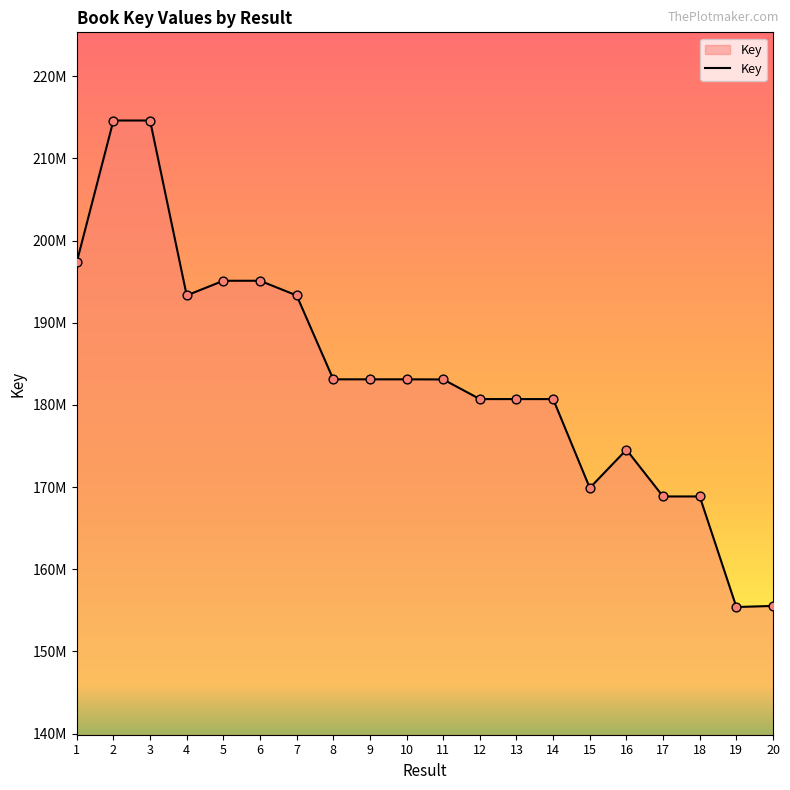

Approximately how many times larger is the value at 8 compared to 3?

0.9